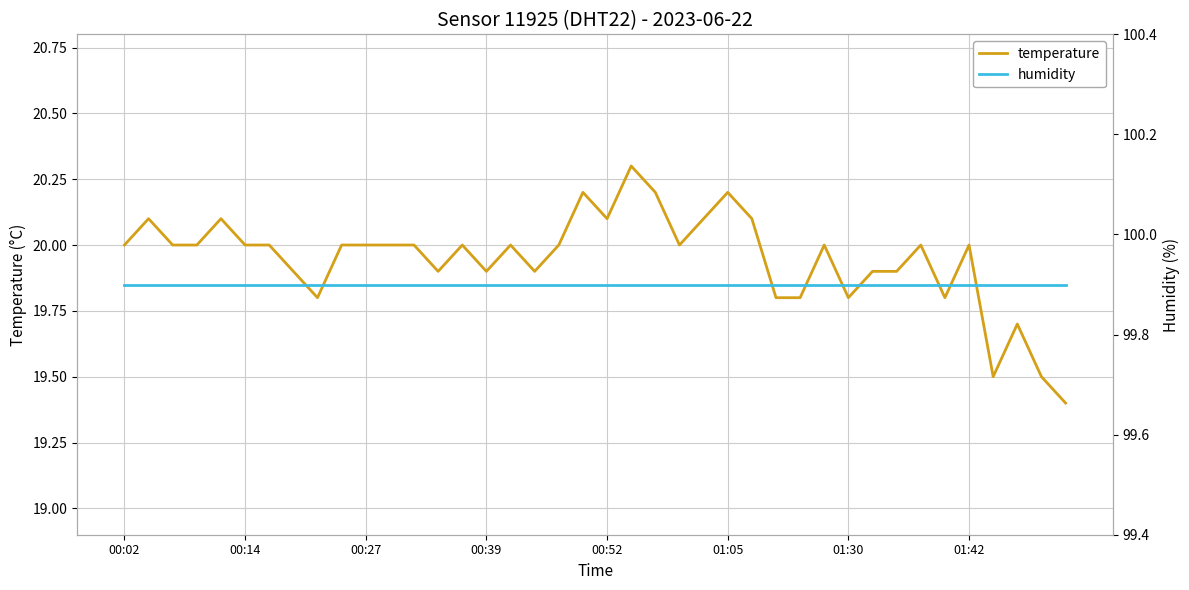

Which series changed the most between 31 and 33?

temperature